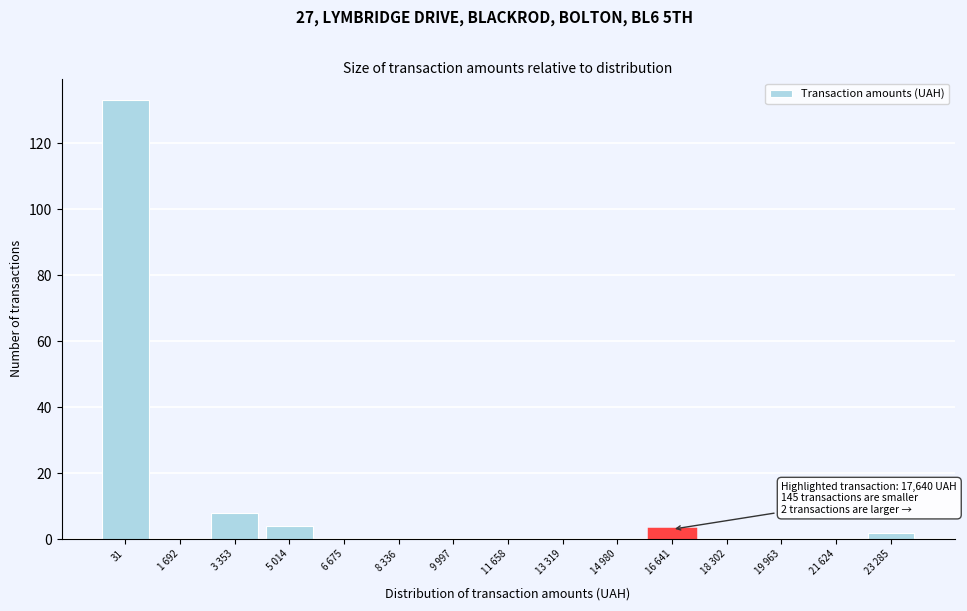

Reading right to left, what are all the values shown in this chart?

23 285=2	21 624=0	19 963=0	18 302=0	16 641=3	14 980=0	13 319=0	11 658=0	9 997=0	8 336=0	6 675=0	5 014=4	3 353=8	1 692=0	31=133